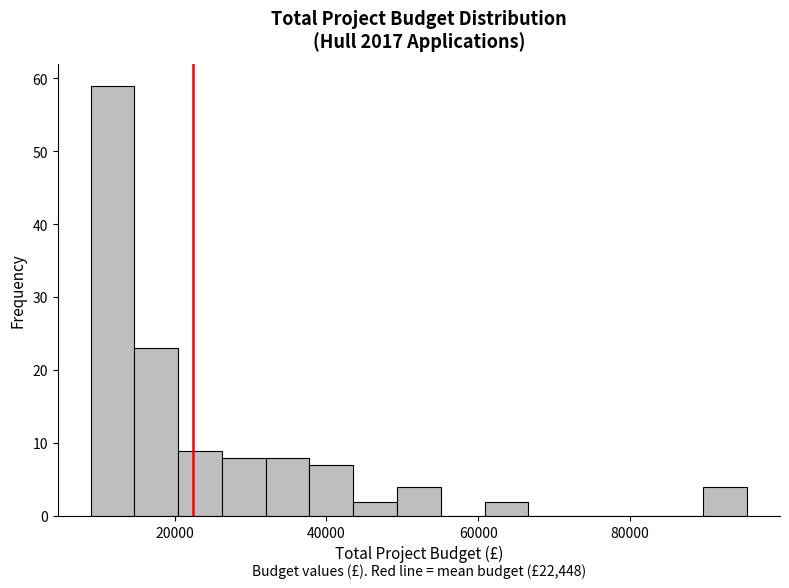

Around what value on the x-axis is the tallest bar? Give the approximate position of its centre, as read against the axis.

12000